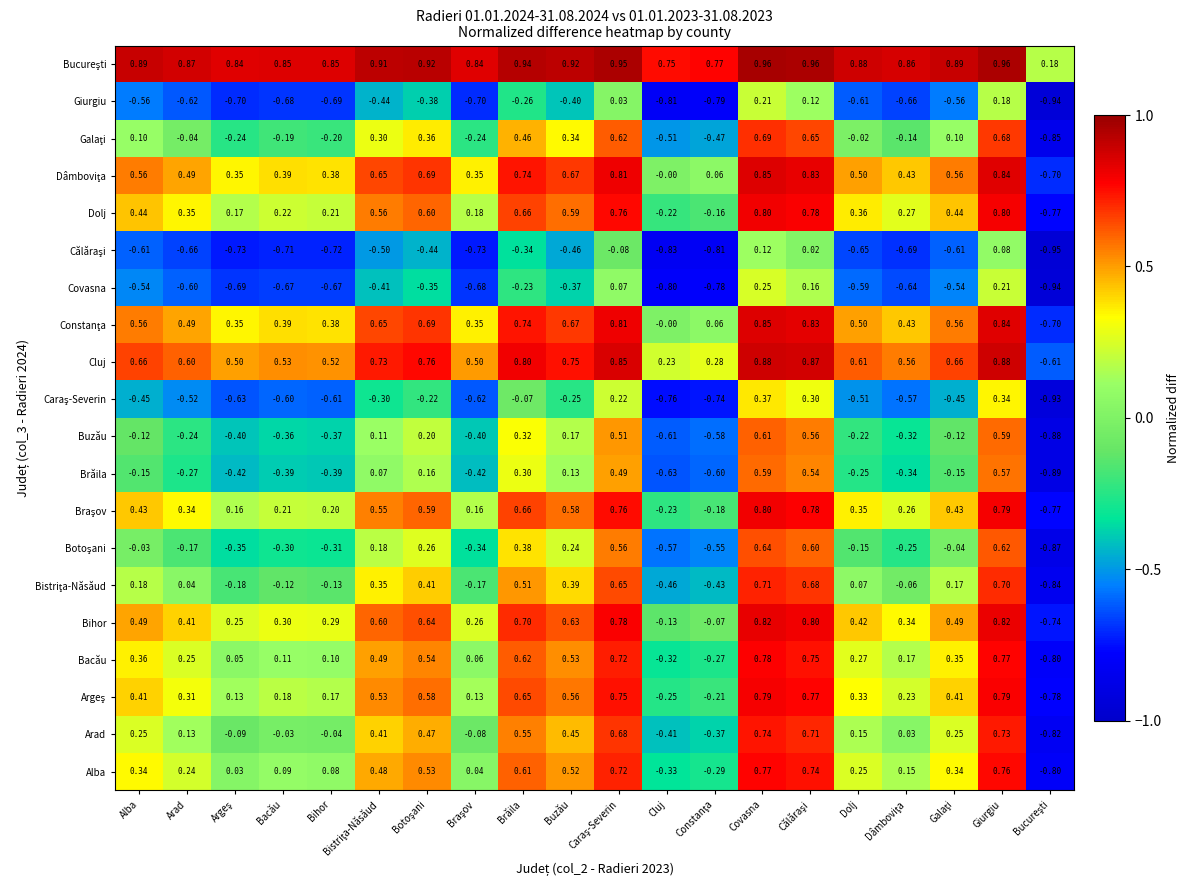

How many series are shown in this chart?

20